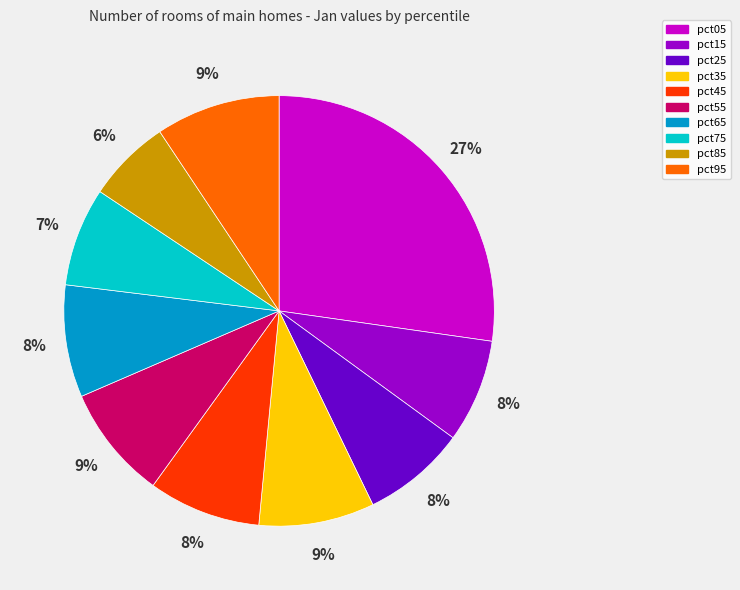

Does pct75 represent more than half of the total?

No